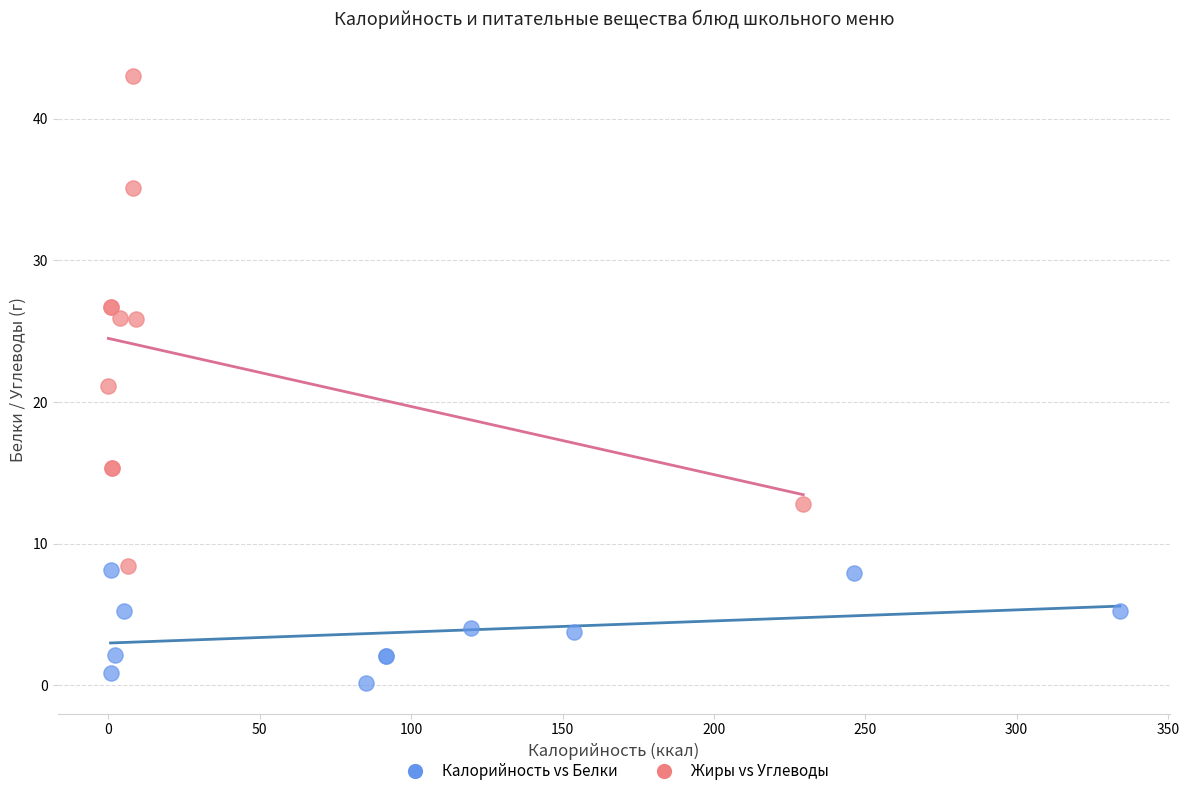

Which series has the widest spread of Y values?

Жиры vs Углеводы